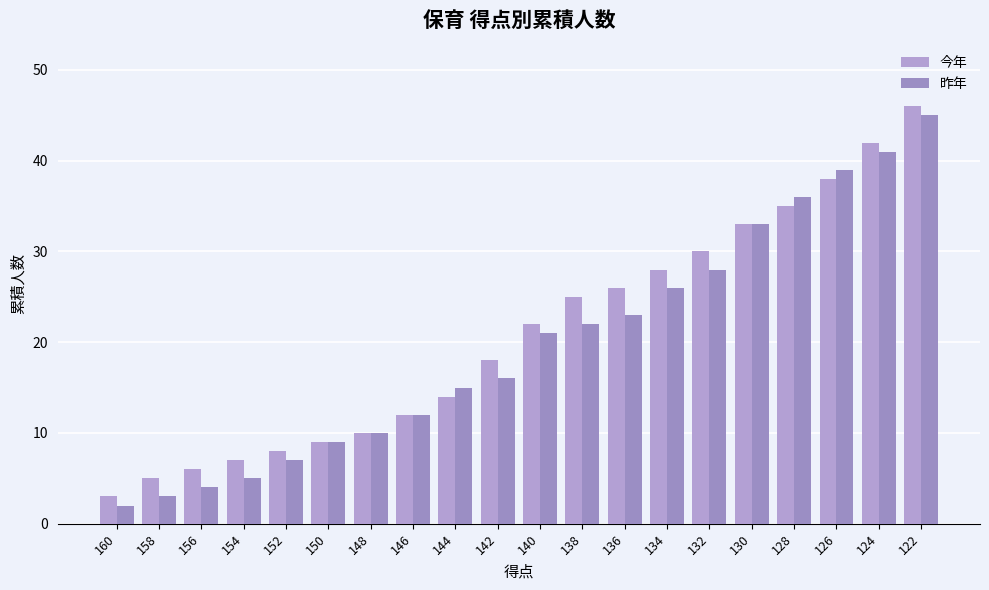

Does the chart contain any negative values?

No